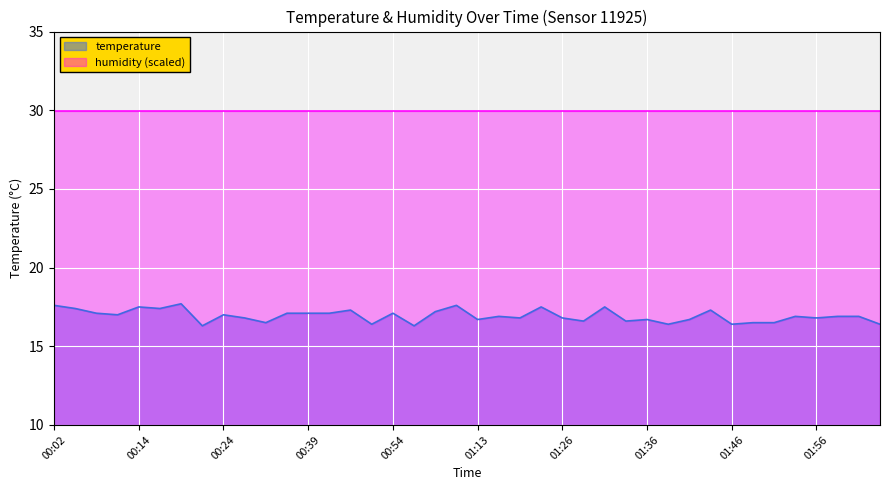

What is the average value?

16.9